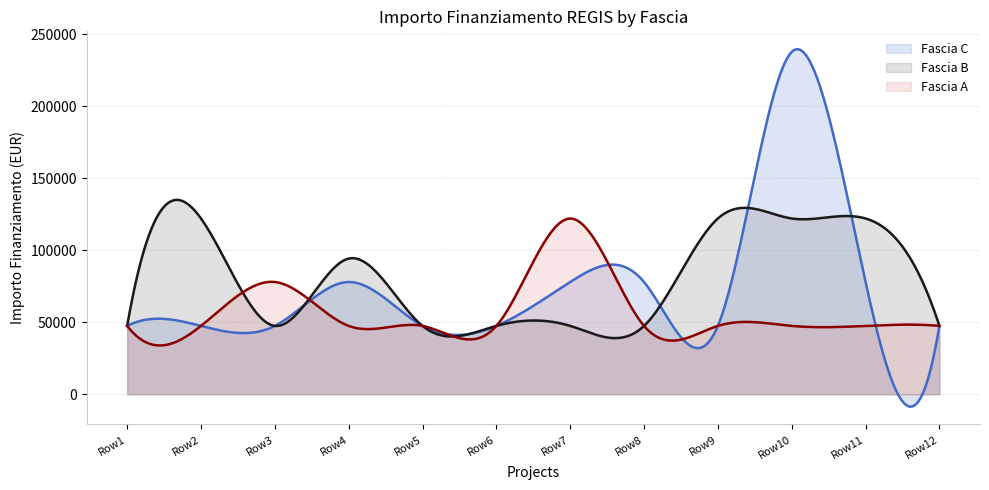

What is the greatest value displayed?

239518.2